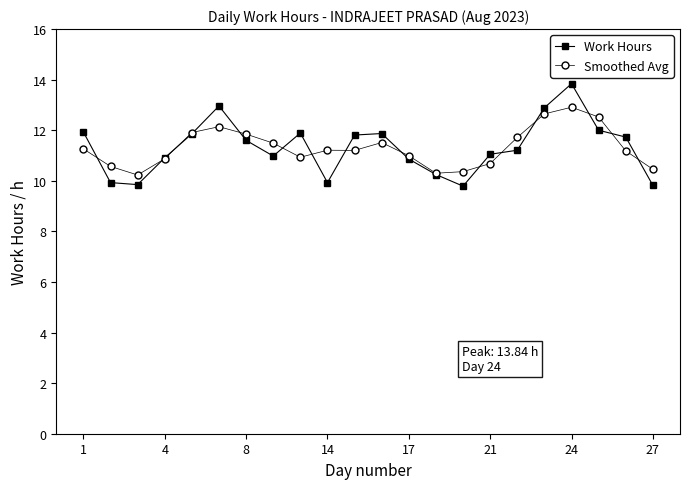

True or false: Smoothed Avg has more than 1 interior local peaks.

True